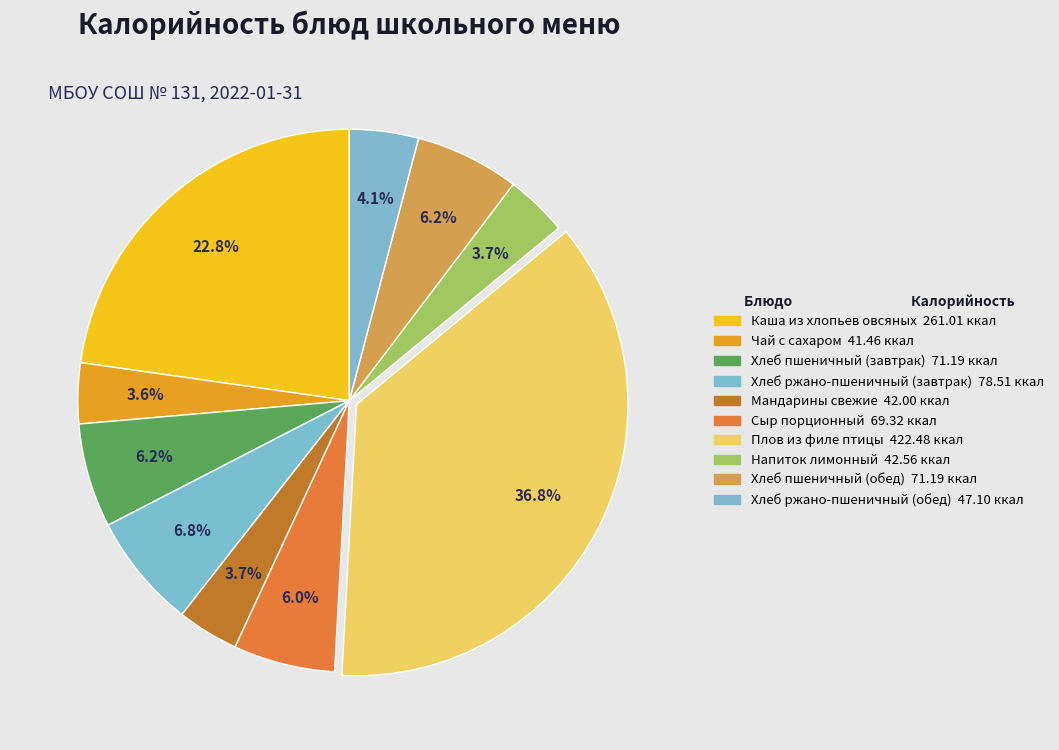

Rank the categories by value from lowest to highest.

Чай с сахаром, Мандарины свежие, Напиток лимонный, Хлеб ржано-пшеничный (обед), Сыр порционный, Хлеб пшеничный (завтрак), Хлеб пшеничный (обед), Хлеб ржано-пшеничный (завтрак), Каша из хлопьев овсяных, Плов из филе птицы